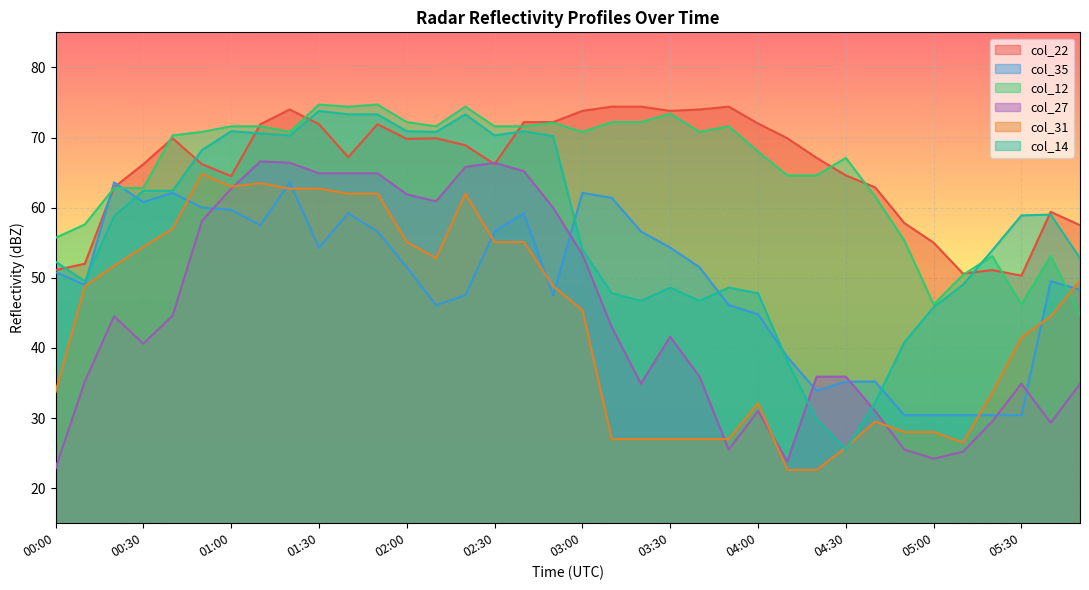

What is the spread (max minus min) of values at 04:10?

47.3